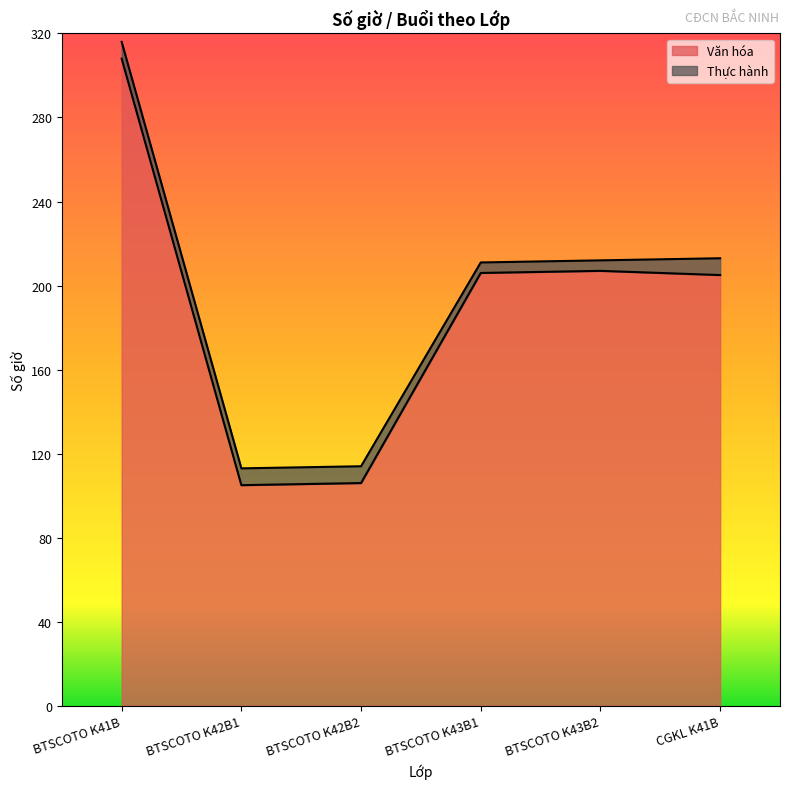

List the labels in order of value, largest first.

BTSCOTO K41B, BTSCOTO K43B2, BTSCOTO K43B1, CGKL K41B, BTSCOTO K42B2, BTSCOTO K42B1